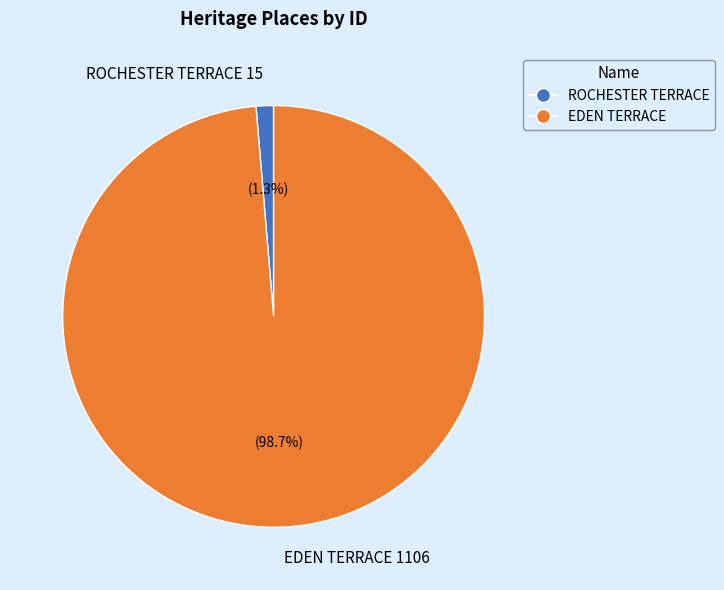

To the nearest percent, what is the average slice percentage?

50%